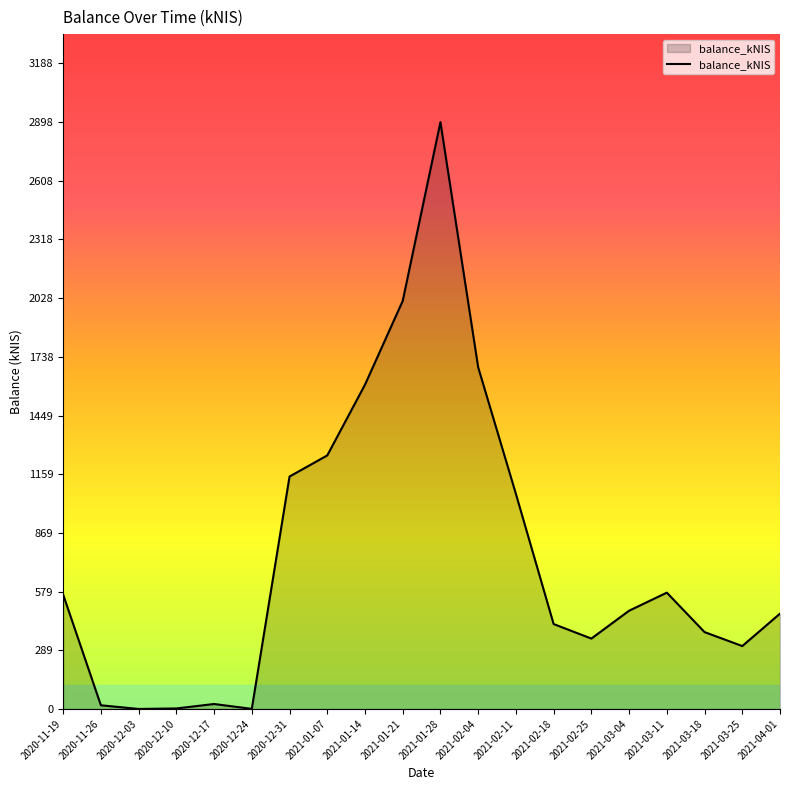

Does the chart display data point markers on the line(s)?

No